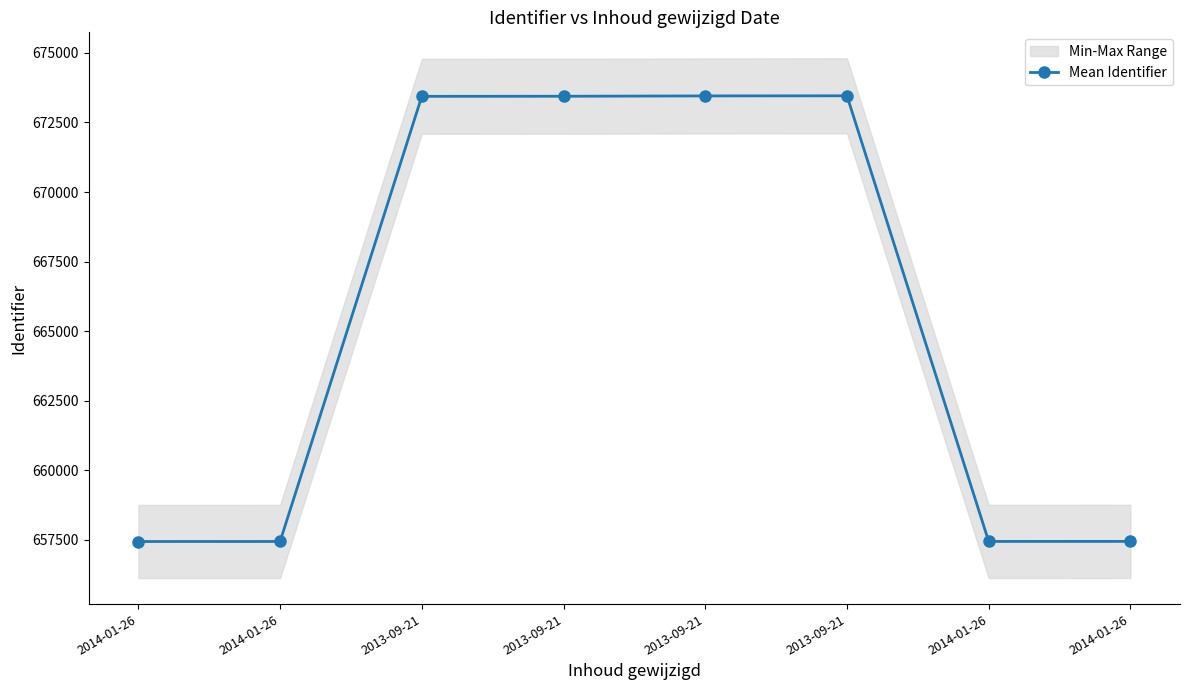

Reading right to left, what are all the values shown in this chart?

657446	657445	673458	673454	673442	673439	657443	657442